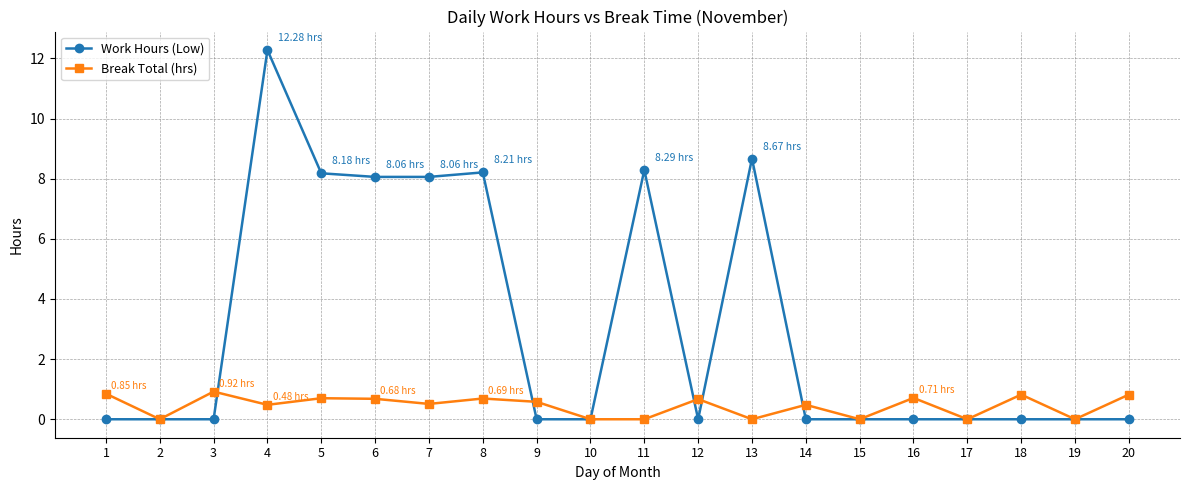

The value of Work Hours (Low) at 12 is 3.7. True or false?

False